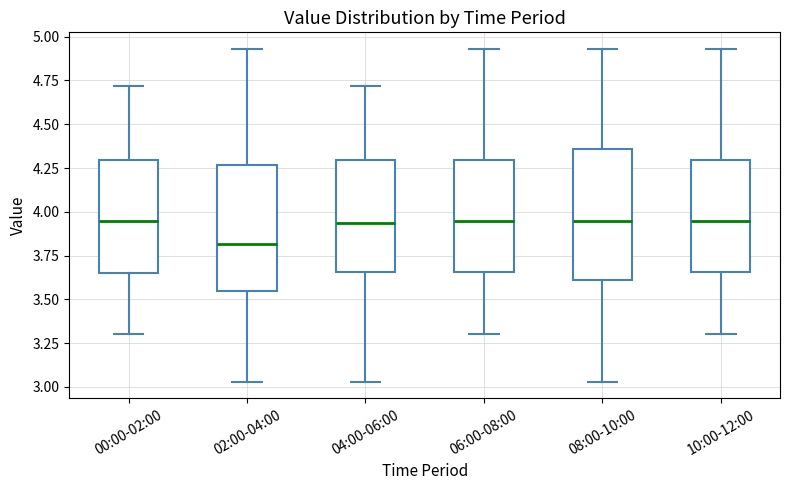

Where does the median line of the box for 04:00-06:00 sit on the y-axis? The values are not printed on the chart, so give them approximately, as read against the axis.

3.95